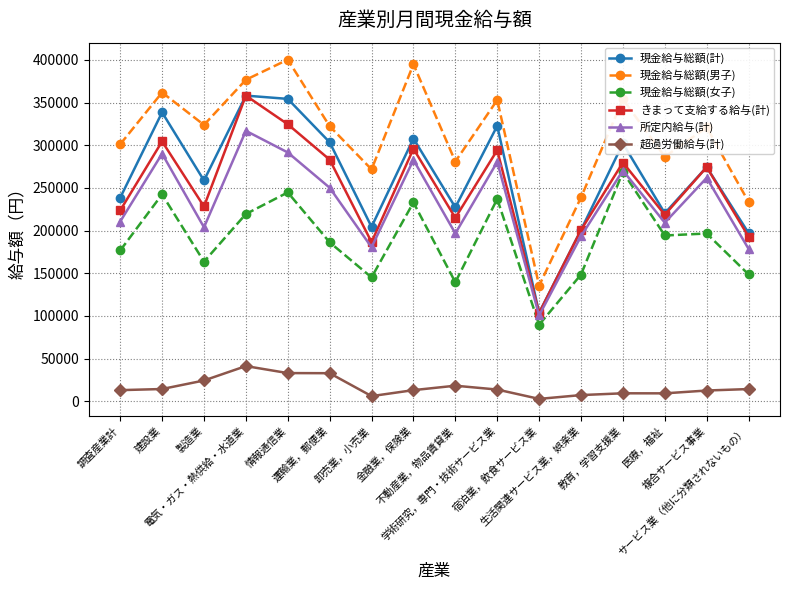

What is the difference between the highest and lowest values at 調査産業計?

288045